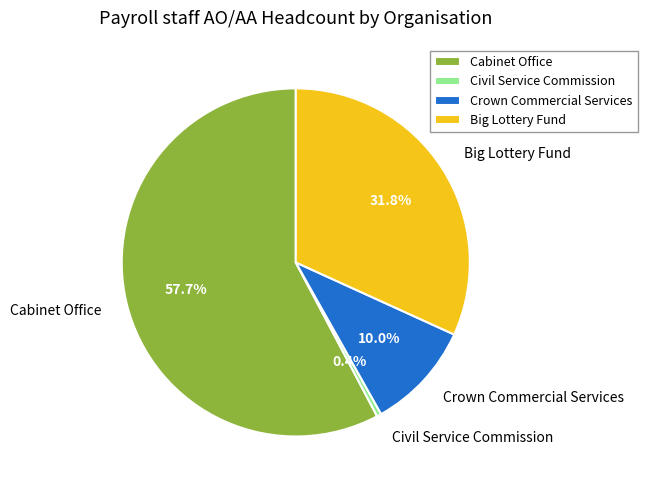

To the nearest percent, what is the average slice percentage?

25%